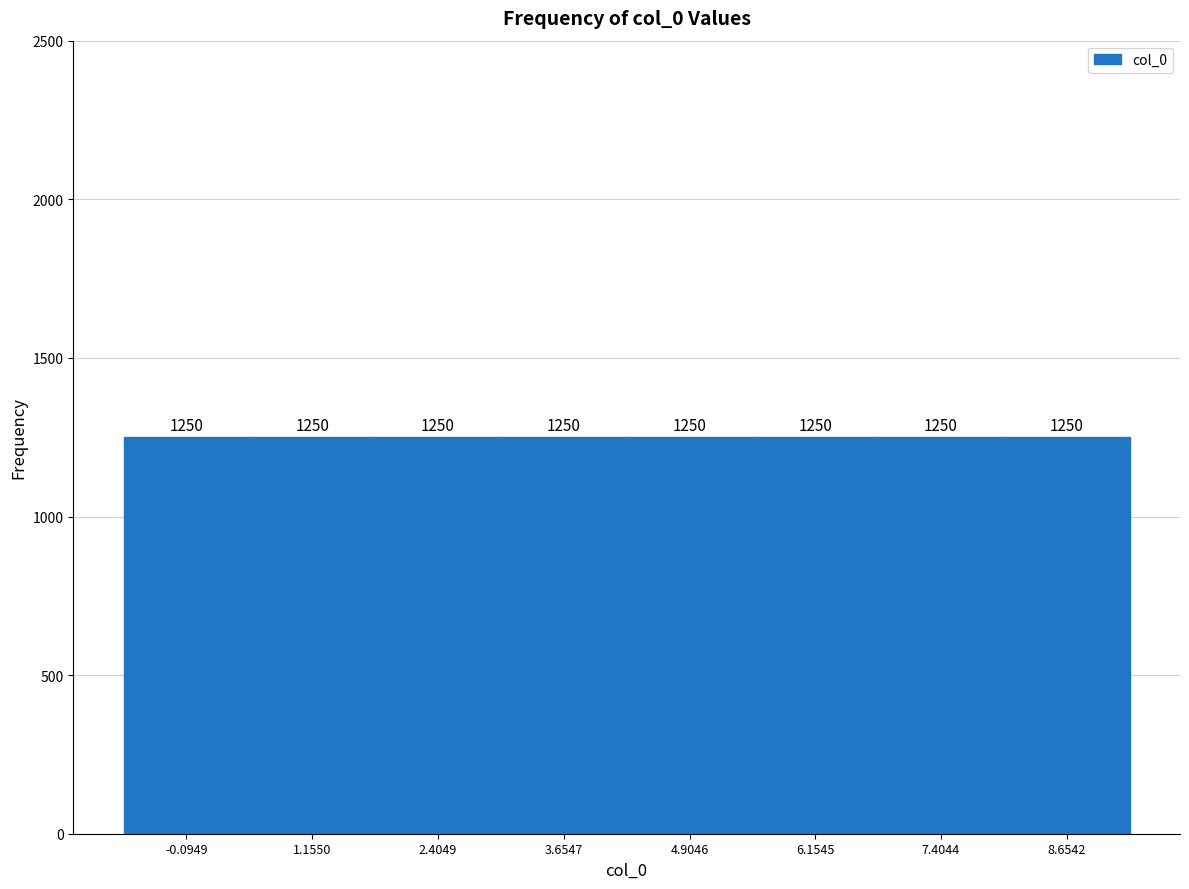

Reading left to right, transcribe this chart: for each bar, give the range it covers on the x-axis and its height. The bar edges are not printed on the chart, so give them approximately, as read against the axis.

-0.8 to 0.6: 1250
0.6 to 1.8: 1250
1.8 to 3.0: 1250
3.0 to 4.2: 1250
4.2 to 5.6: 1250
5.6 to 6.8: 1250
6.8 to 8.0: 1250
8.0 to 9.2: 1250